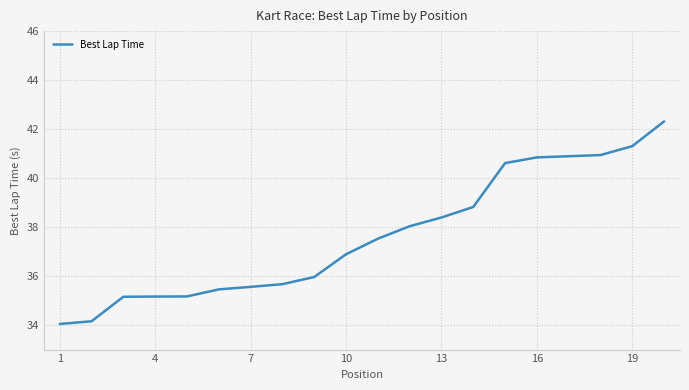

What is the maximum value shown in the chart?

42.3